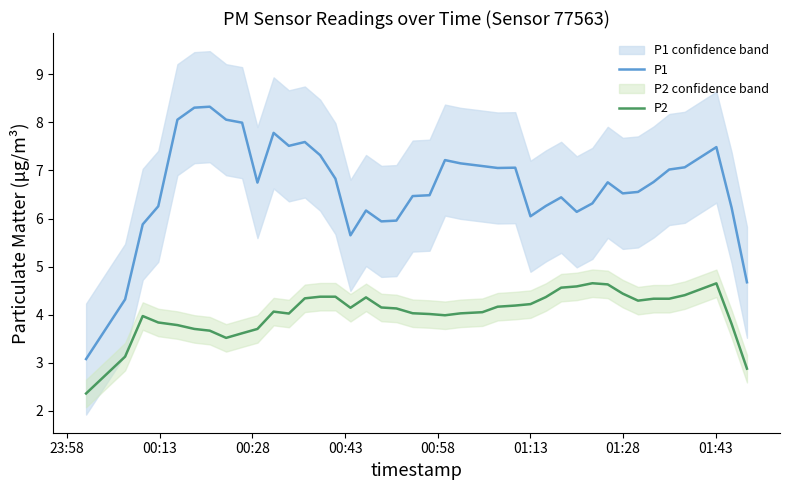

Reading left to right, list all the values displayed in this chart.

P1: 3.1	4.3	5.9	6.3	8.1	8.3	8.3	8.1	8.0	6.7	7.8	7.5	7.6	7.3	6.8	5.7	6.2	5.9	6.0	6.5	6.5	7.2	7.1	7.1	7.1	7.1	6.0	6.3	6.4	6.1	6.3	6.8	6.5	6.6	6.8	7.0	7.1	7.5	6.2	4.7
P2: 2.4	3.1	4.0	3.8	3.8	3.7	3.7	3.5	3.6	3.7	4.1	4.0	4.3	4.4	4.4	4.1	4.4	4.2	4.1	4.0	4.0	4.0	4.0	4.1	4.2	4.2	4.2	4.4	4.6	4.6	4.7	4.6	4.4	4.3	4.3	4.3	4.4	4.7	3.8	2.9